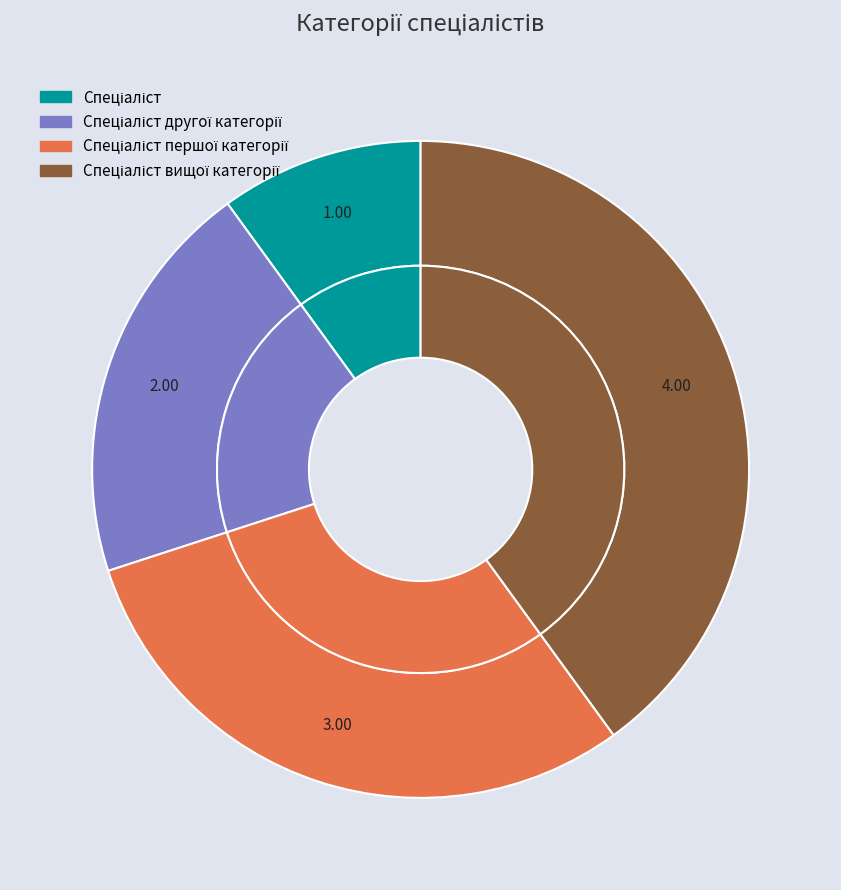

True or false: Спеціаліст першої категорії accounts for 36% of the total.

False